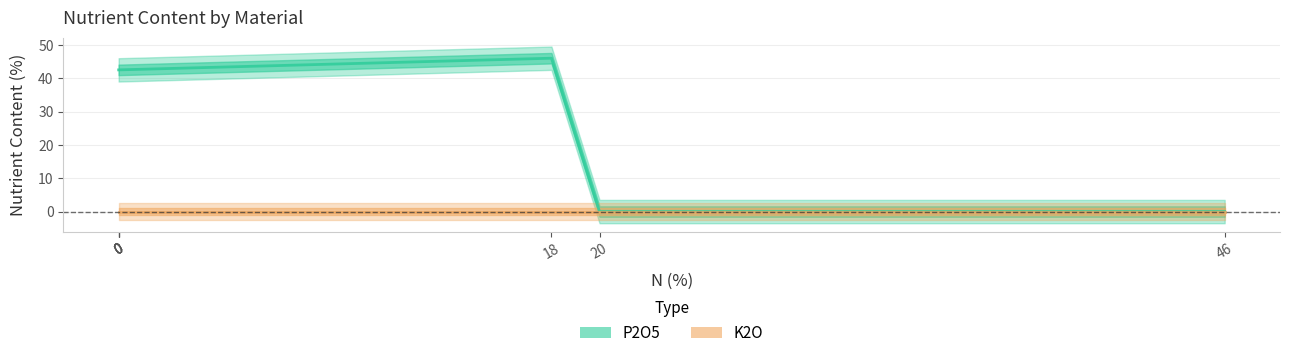

Which series has the largest total across all categories?

P2O5